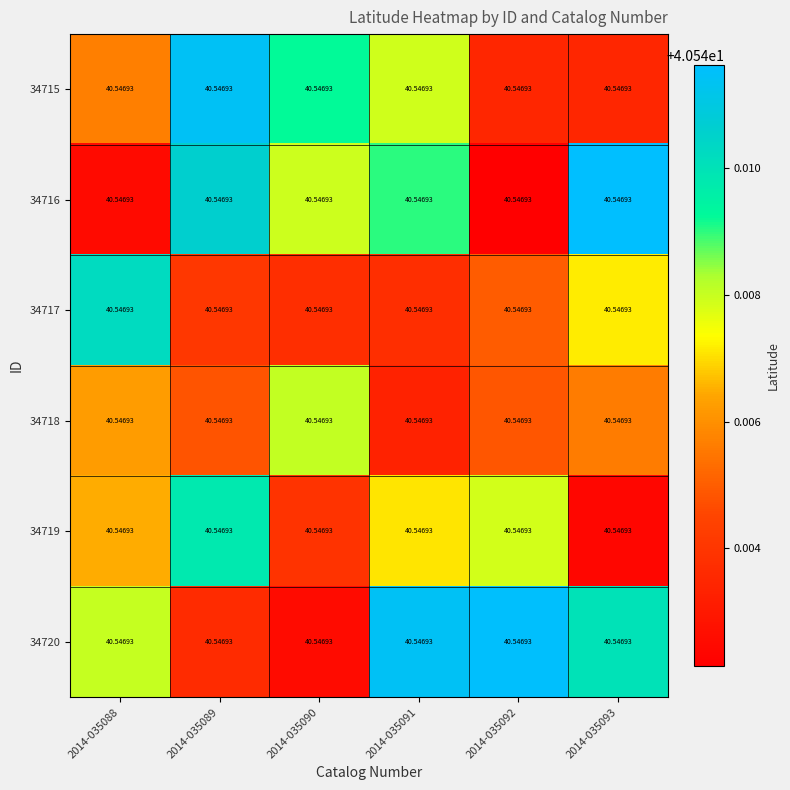

What is the approximate value of 34720 at 2014-035093?

40.6